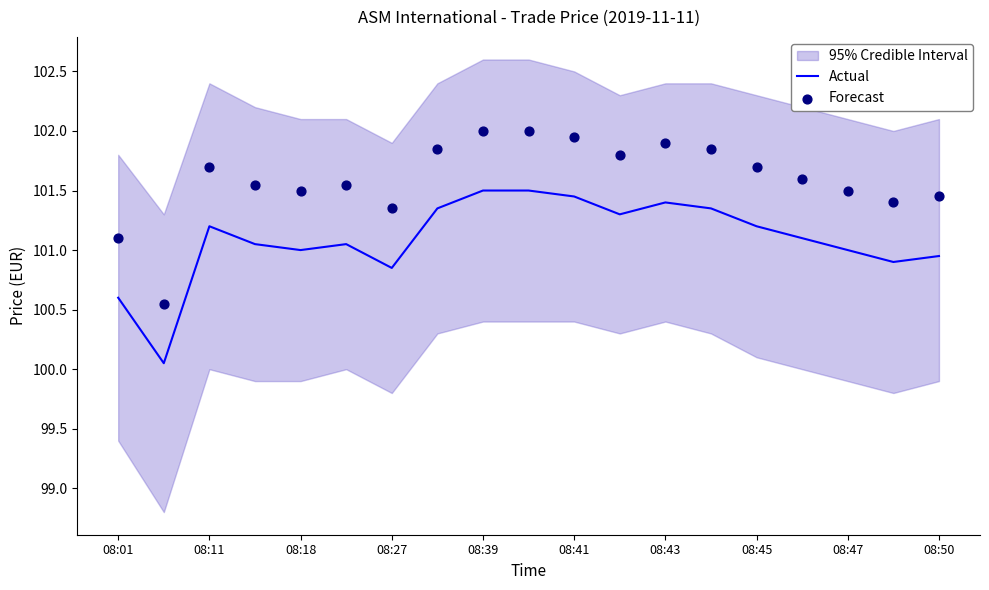

At how many categories does at least one series exceed 101?

18